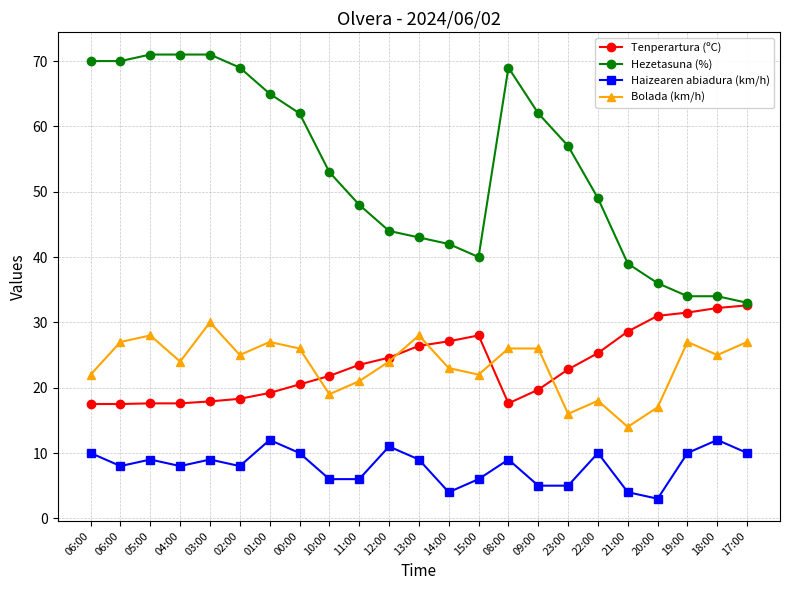

What is the difference between the Bolada (km/h) values at 18:00 and 08:00?

1.0